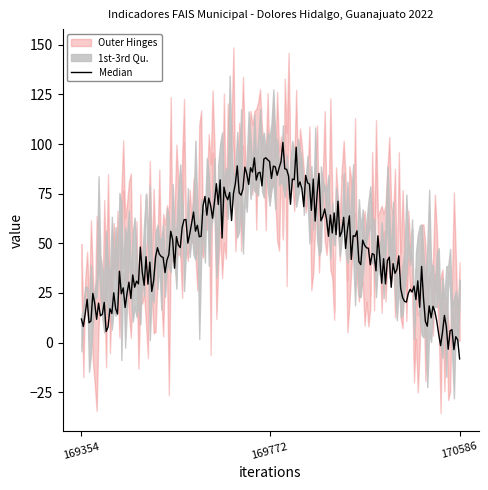

Which label corresponds to the smallest value in the chart?

170586